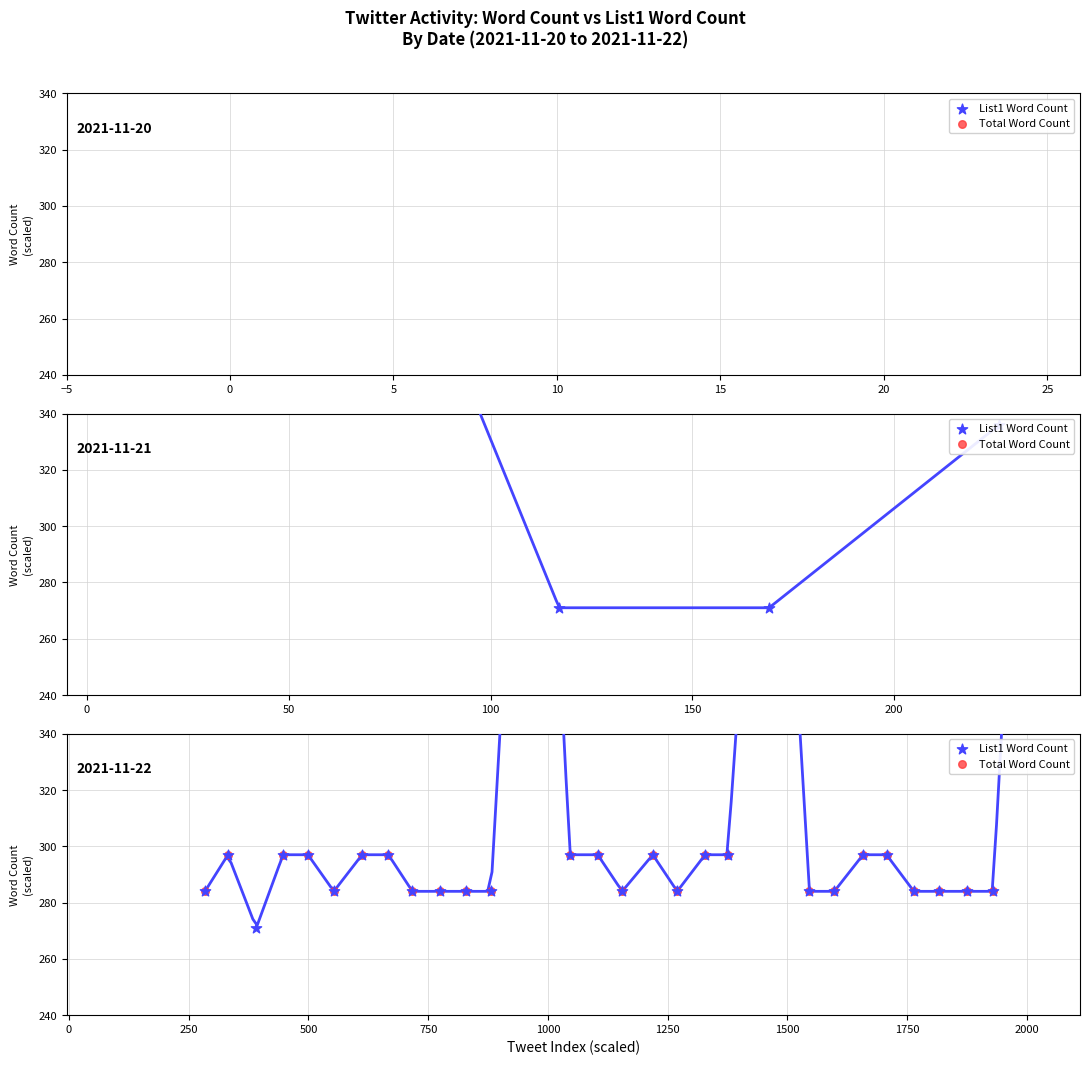

Which series reaches the minimum Y coordinate?

List1 Word Count